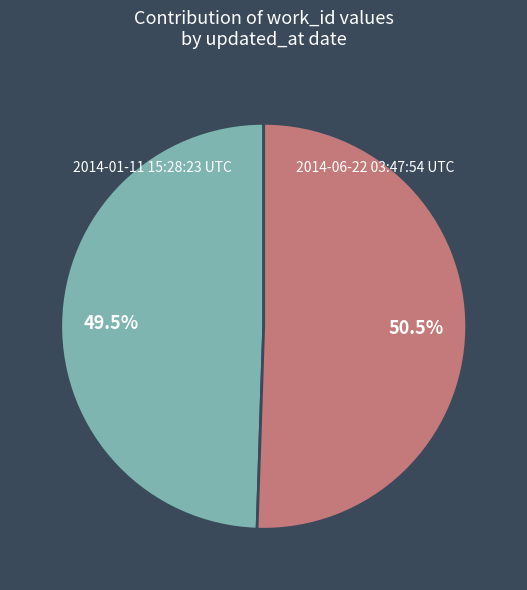

What percentage is NOT represented by 2014-01-11 15:28:23 UTC?

50.5%